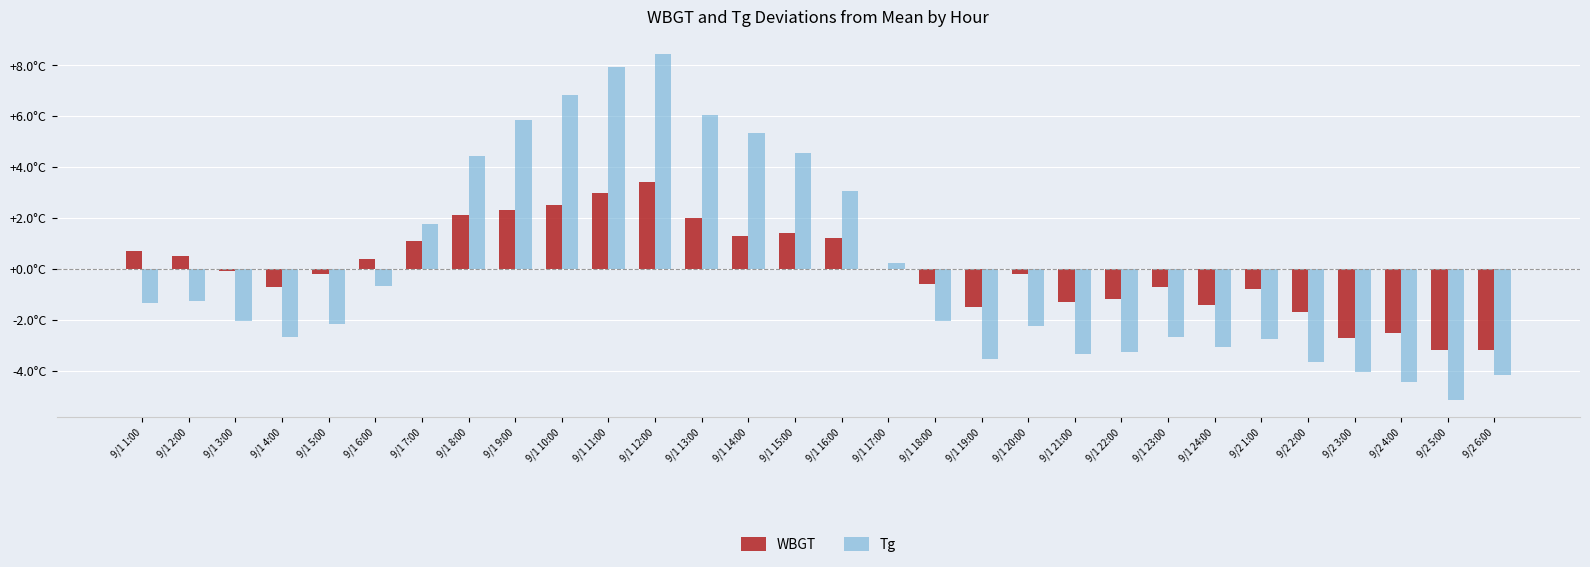

Is the value of WBGT at 9/1 22:00 greater than the value of Tg at 9/2 1:00?

Yes